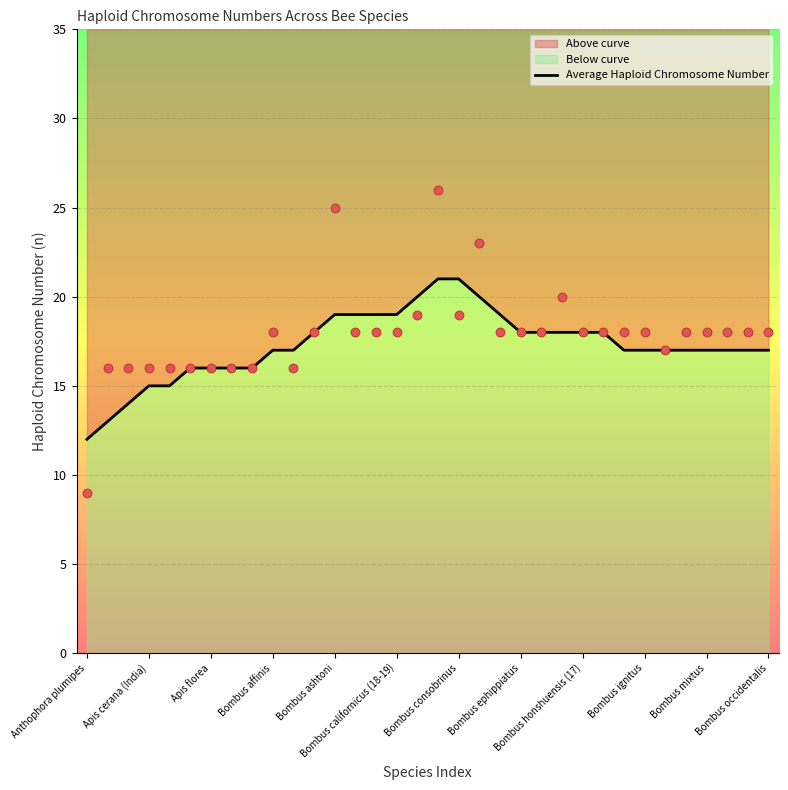

Approximately how many times larger is the value at Bombus californicus compared to Bombus ephippiatus?

1.1